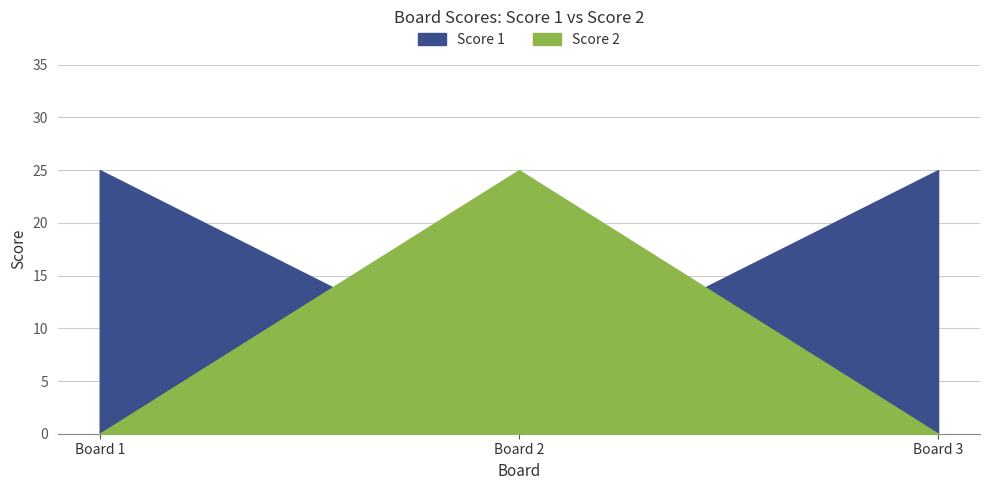

What is the difference between the Score 1 values at 1 and 2?

20